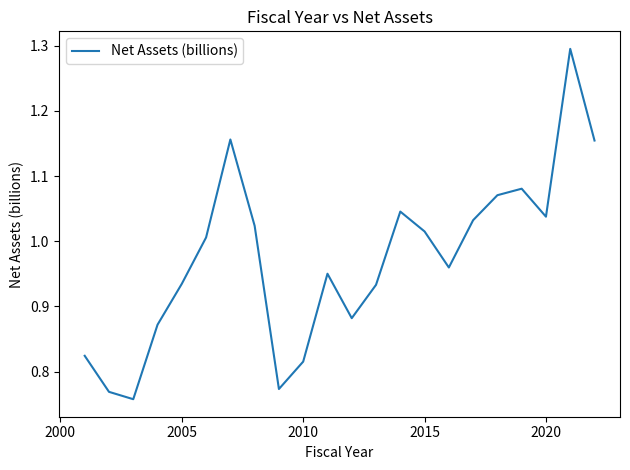

What is the difference between the maximum and minimum values?

0.5